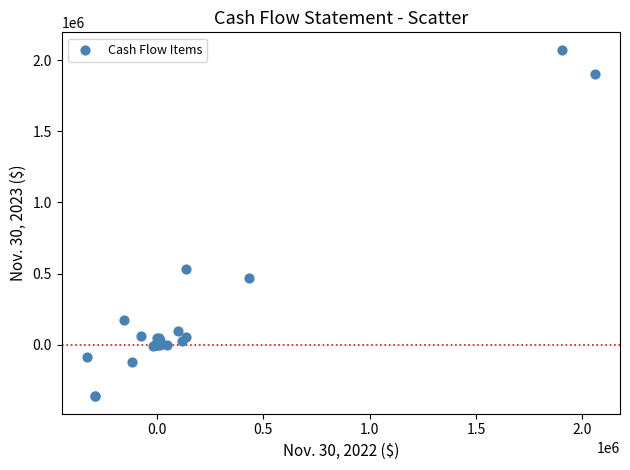

What Y value in the scatter plot is closest to 854748?

534366